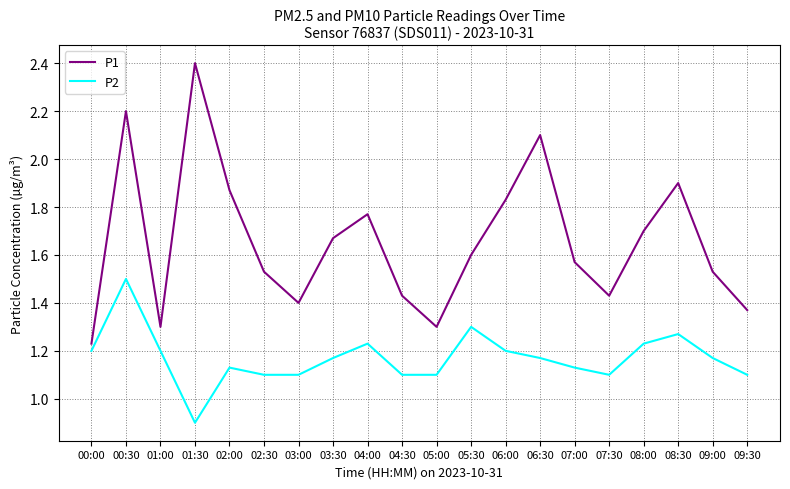

Where is P1 nearest to the value 1?

00:00